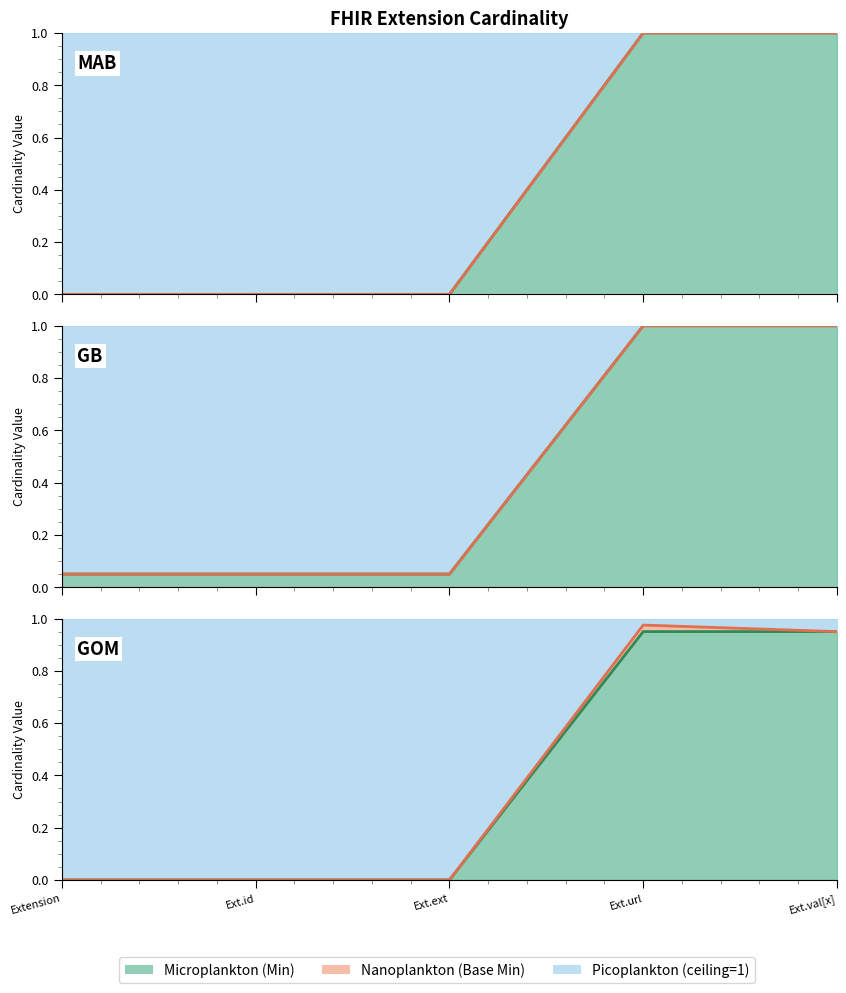

The value of Microplankton (Min) at Extension.value[x] is 2. True or false?

False